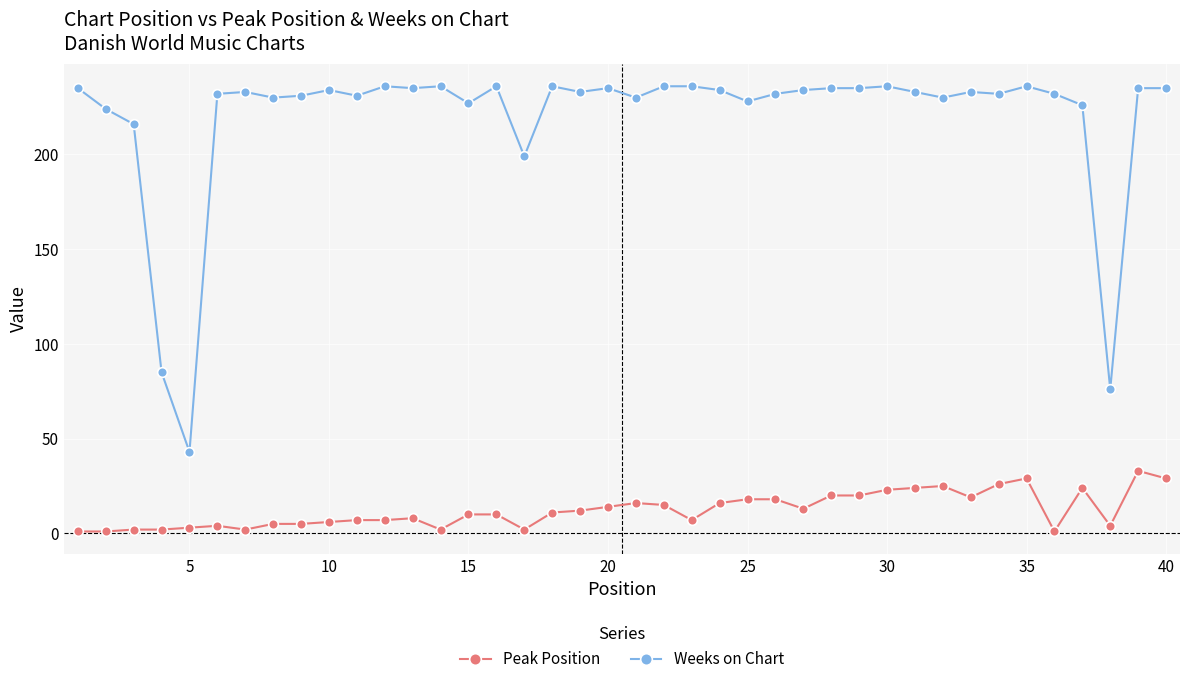

List the series in order of their peak value, lowest first.

Peak Position, Weeks on Chart